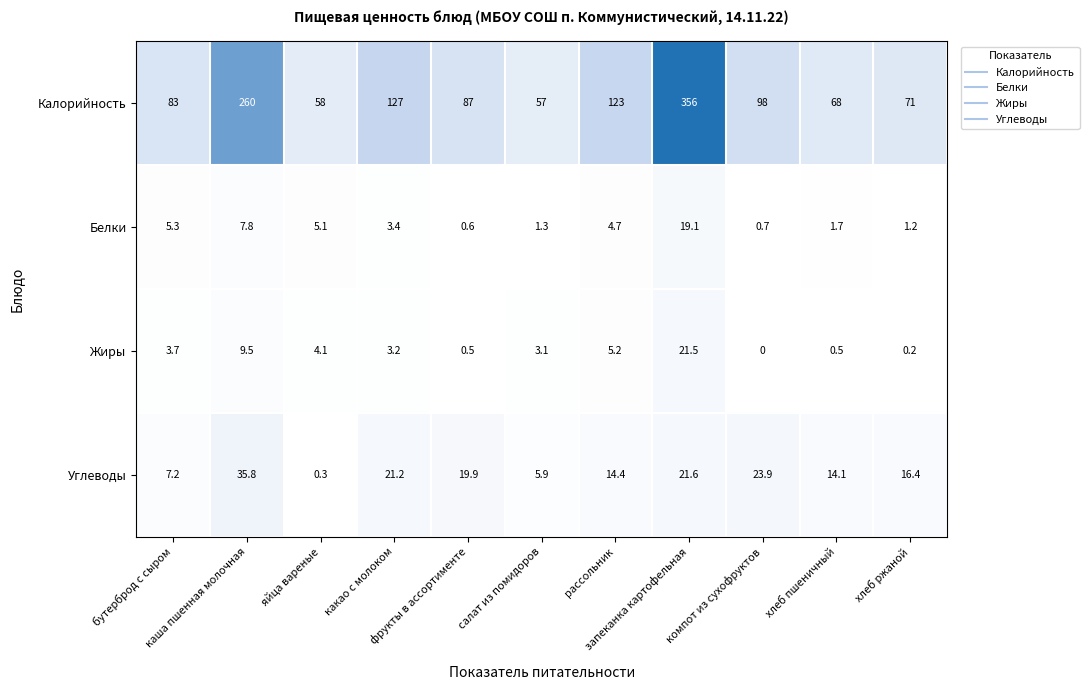

Rank the series by their maximum value, from highest to lowest.

Калорийность, Углеводы, Жиры, Белки